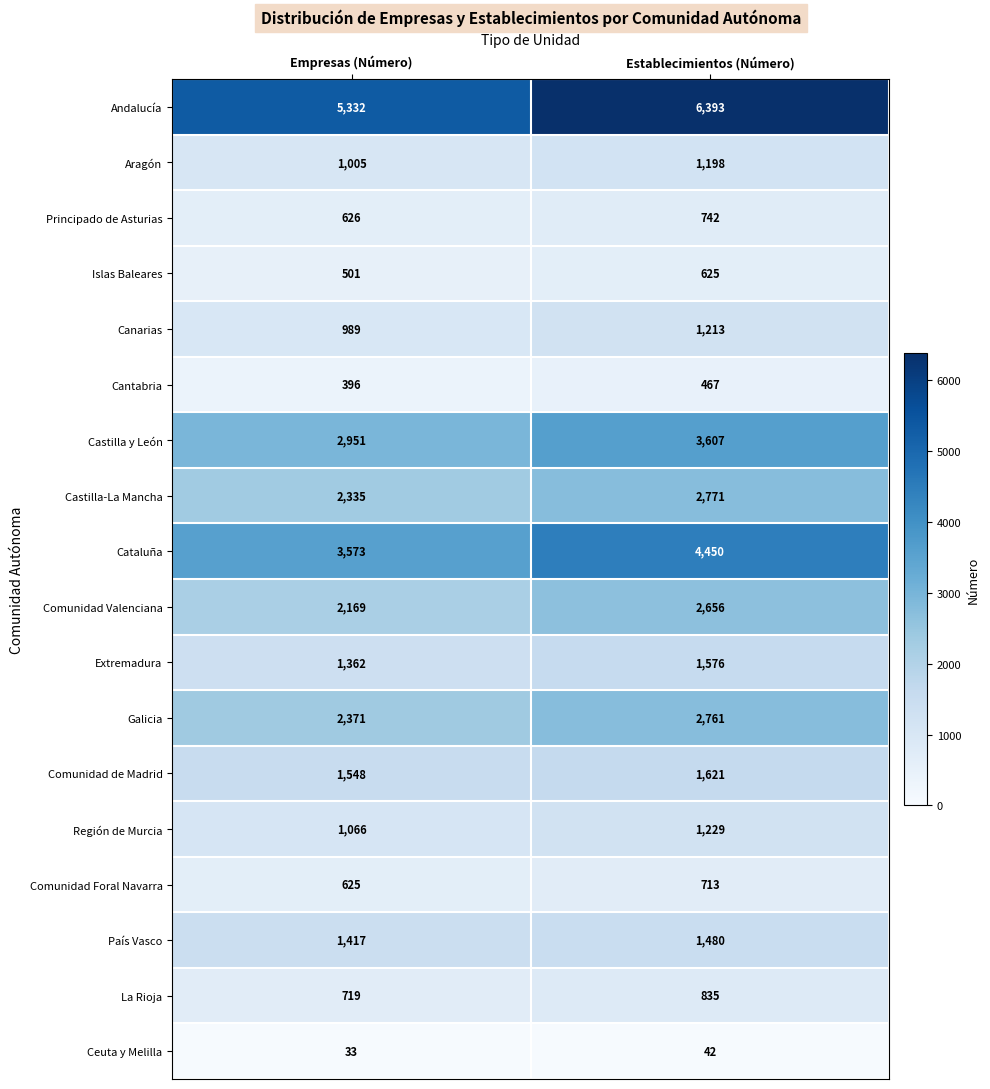

What is the sum of all Canarias values?

2202